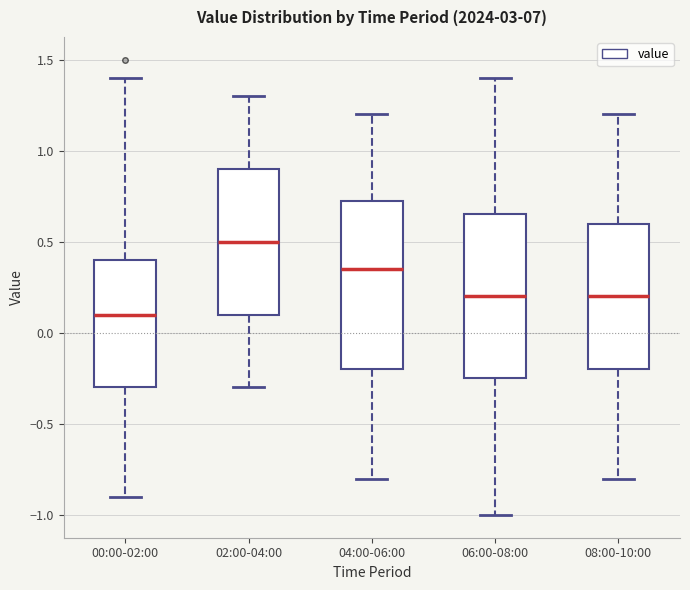

Reading left to right, read every box against the y-axis: the position of its median line, the range the box covers, and the ends of its whiskers. The values are not printed on the chart, so give them approximately, as read against the axis.

00:00-02:00: median 0.10, box -0.30 to 0.40, whiskers -0.90 to 1.40
02:00-04:00: median 0.50, box 0.10 to 0.90, whiskers -0.30 to 1.30
04:00-06:00: median 0.35, box -0.20 to 0.75, whiskers -0.80 to 1.20
06:00-08:00: median 0.20, box -0.25 to 0.65, whiskers -1.00 to 1.40
08:00-10:00: median 0.20, box -0.20 to 0.60, whiskers -0.80 to 1.20